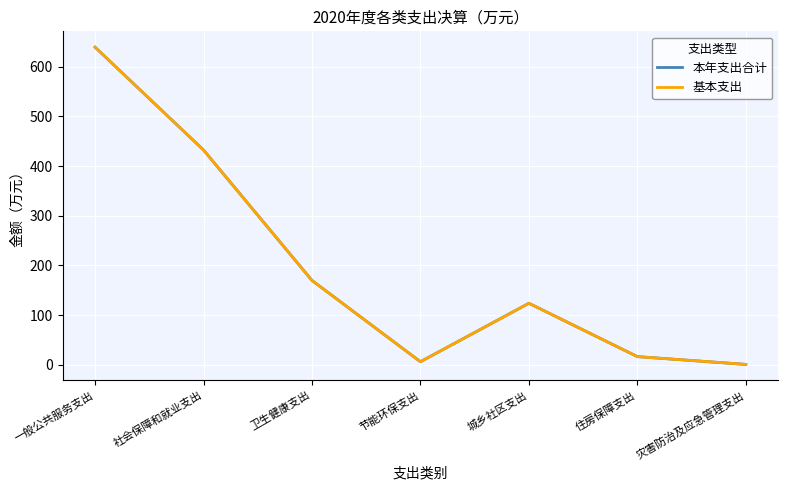

True or false: 本年支出合计 and 基本支出 intersect in this chart.

False